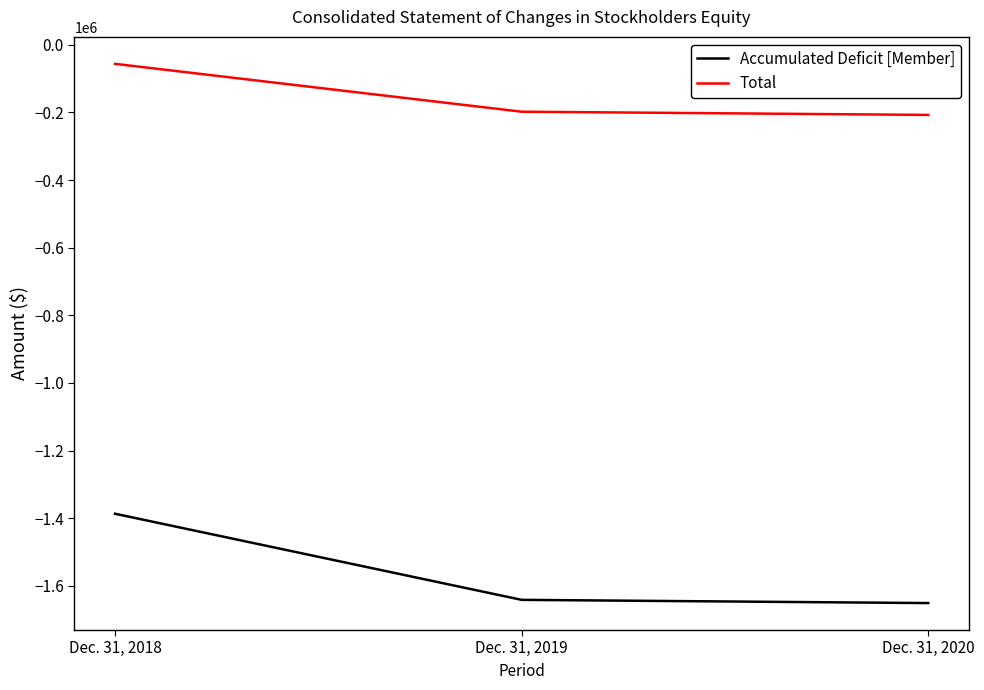

List the labels in order of Total value, largest first.

Dec. 31, 2018, Dec. 31, 2019, Dec. 31, 2020